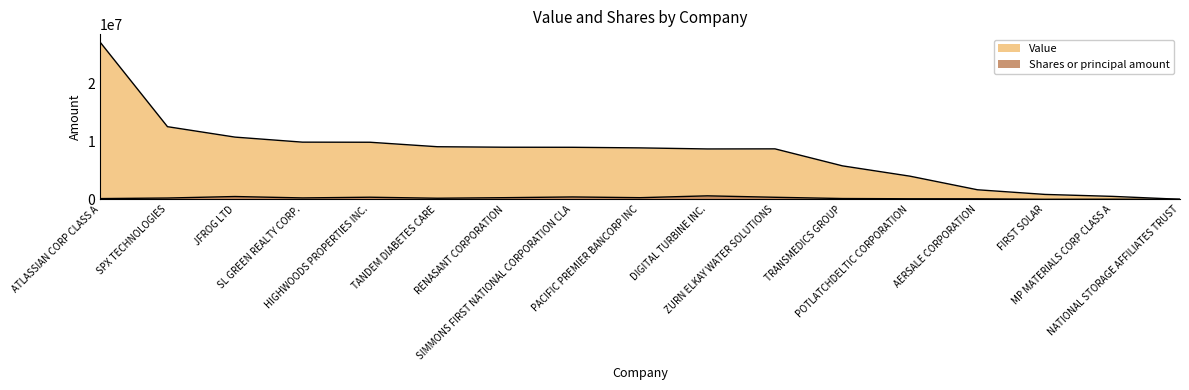

Which category has the highest value across all series?

ATLASSIAN CORP CLASS A